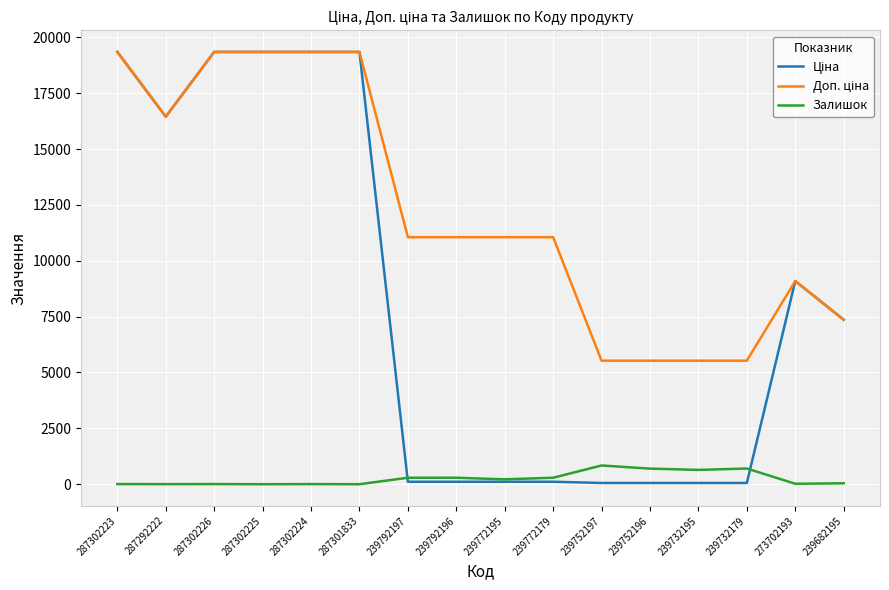

True or false: Доп. ціна has a value of 19343.1 at 287301833.

True